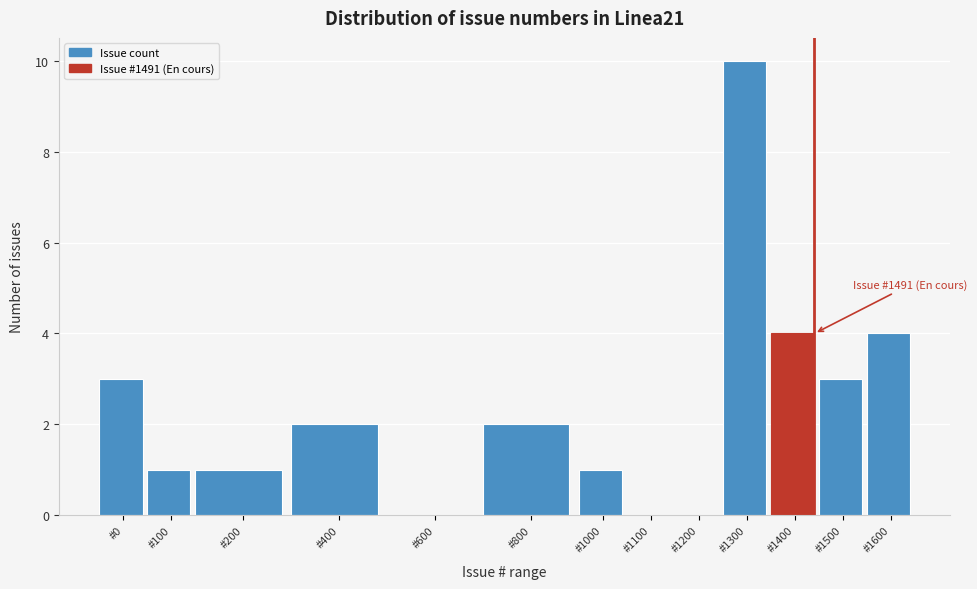

Reading left to right, what are all the values shown in this chart?

#0=3	#100=1	#200=1	#400=2	#600=0	#800=2	#1000=1	#1100=0	#1200=0	#1300=10	#1400=4	#1500=3	#1600=4